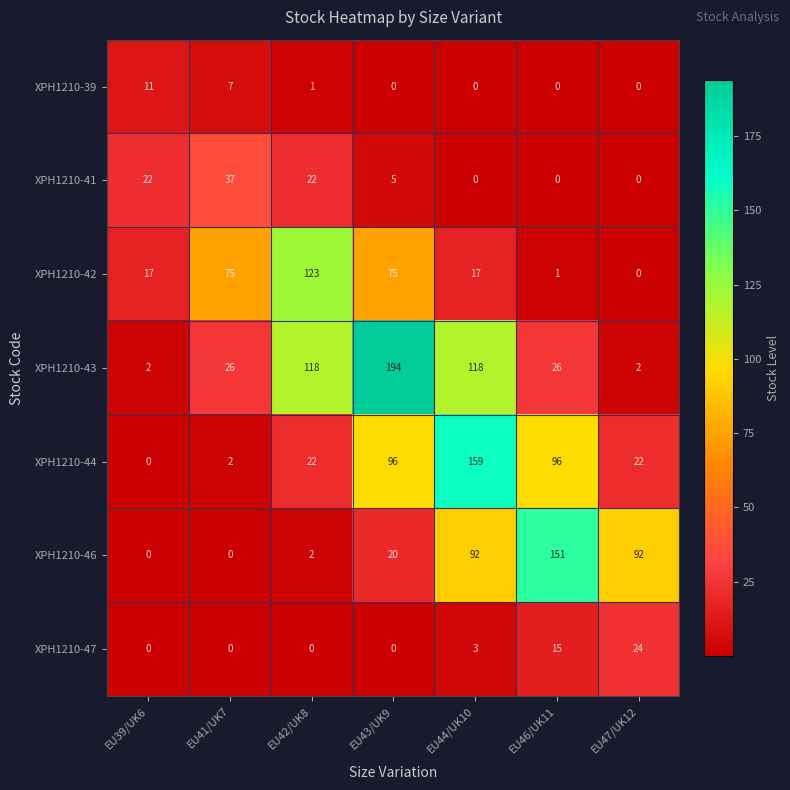

Which series has the largest total across all categories?

XPH1210-43